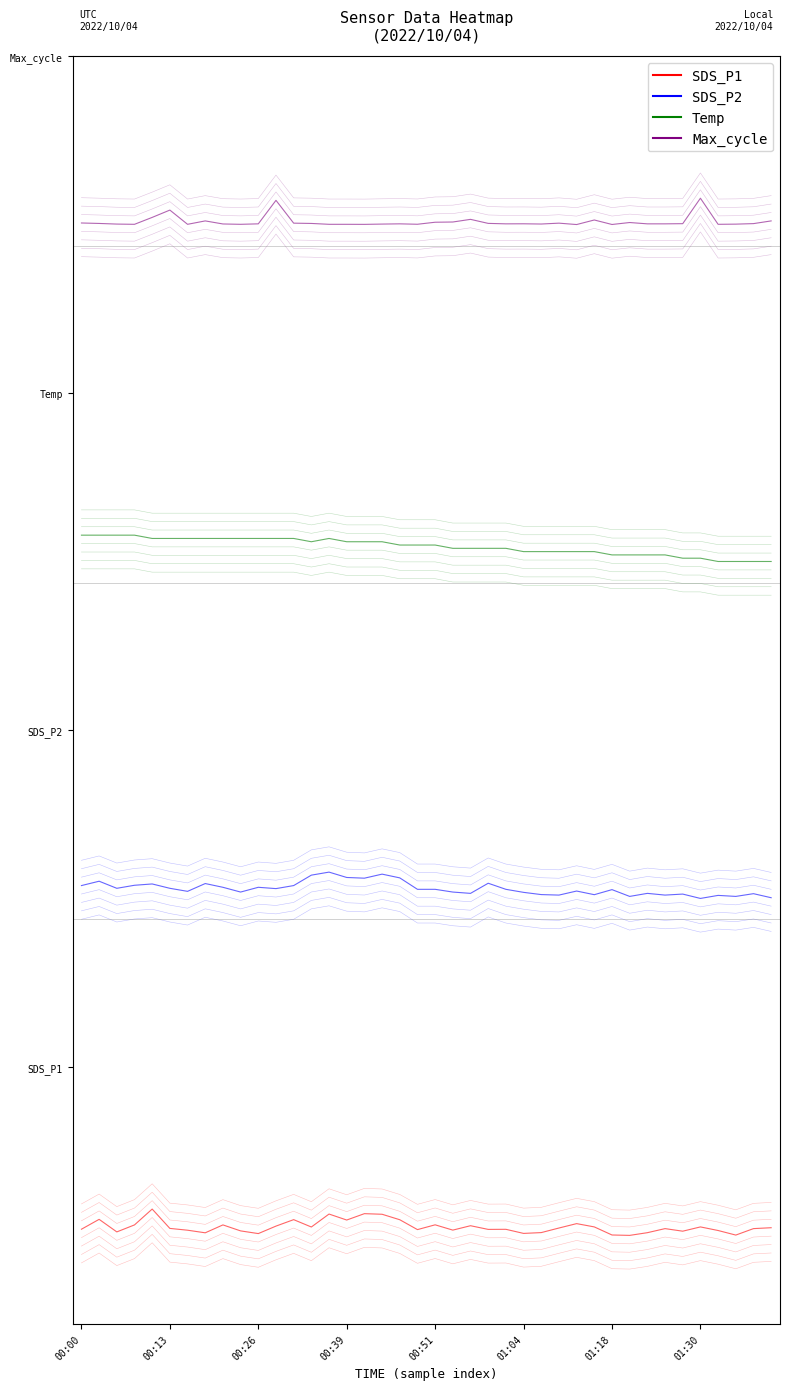

What is the spread (max minus min) of values at 14?

94.0